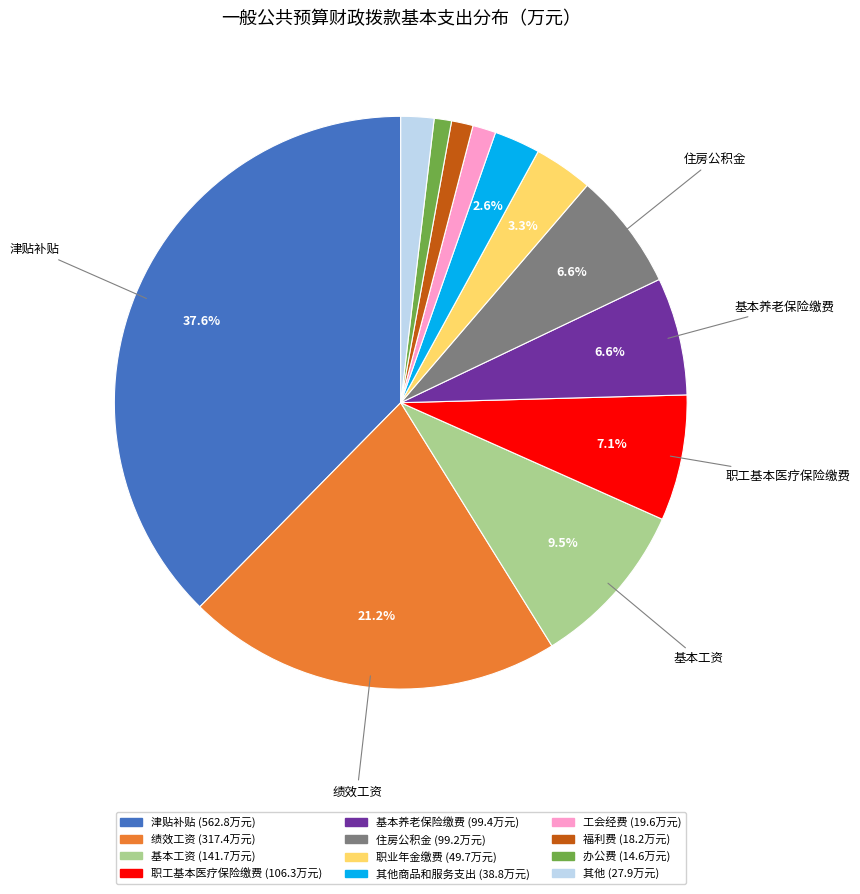

Count the number of slices in the pie.

12